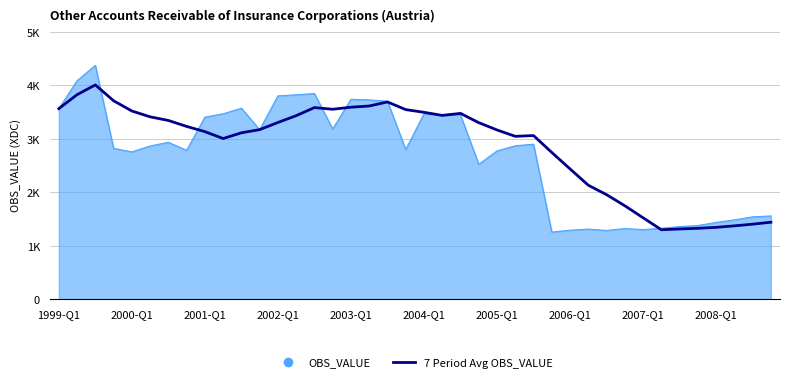

What are all the series names shown in the legend?

OBS_VALUE, 7 Period Avg OBS_VALUE